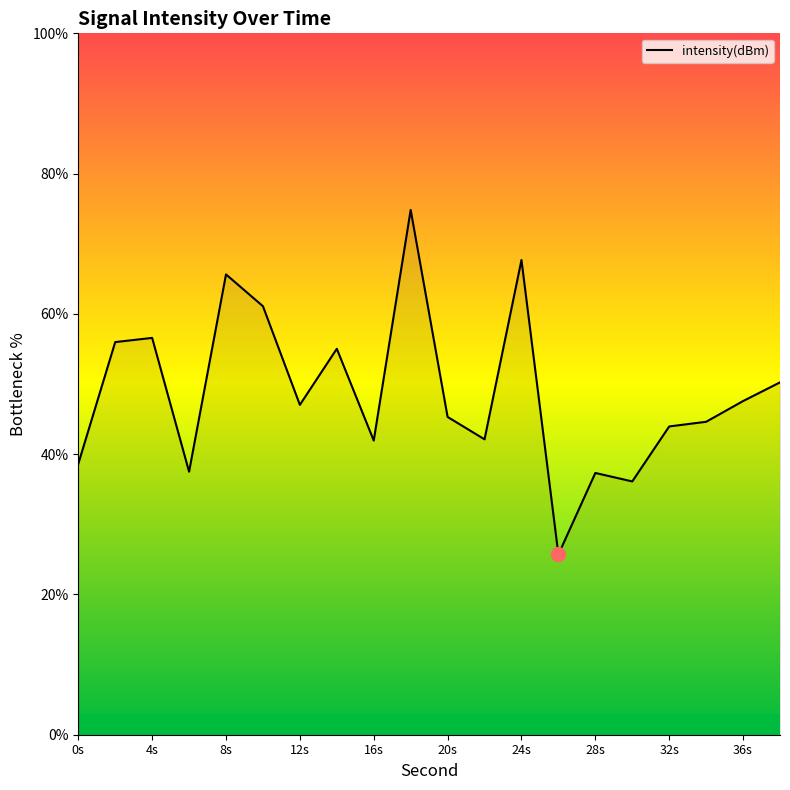

What is the greatest value displayed?

74.8